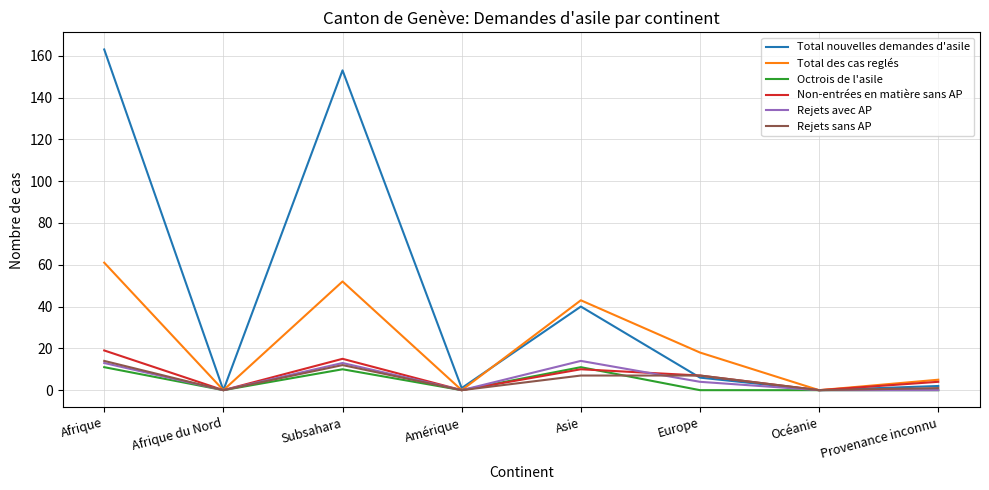

What is the highest value of the Total nouvelles demandes d'asile series?

163